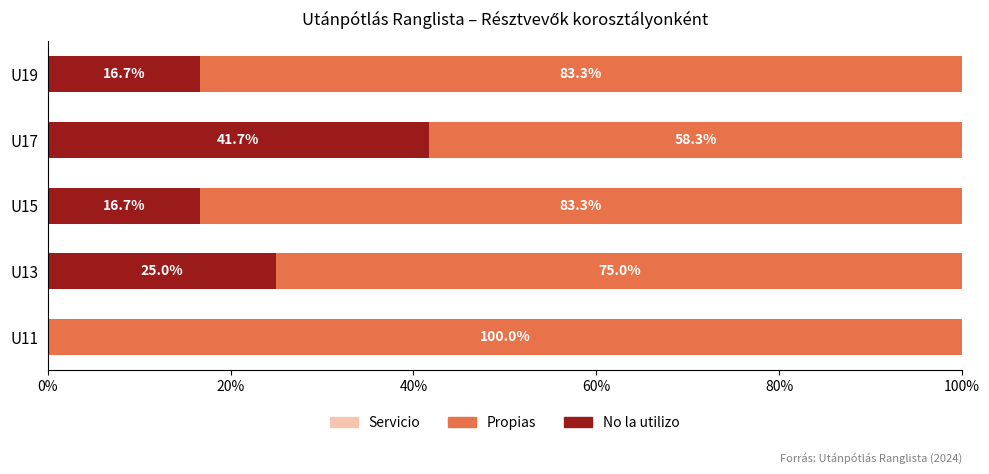

What is the maximum value for No la utilizo?

41.7